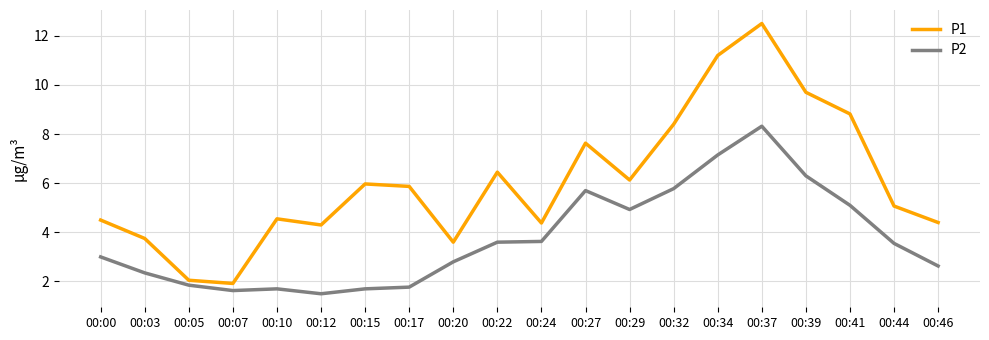

True or false: P2 and P1 cross at least once.

False